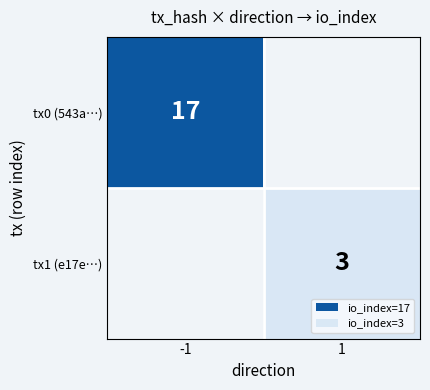

Is it true that tx1 (e17e…) equals 3 at 1?

True